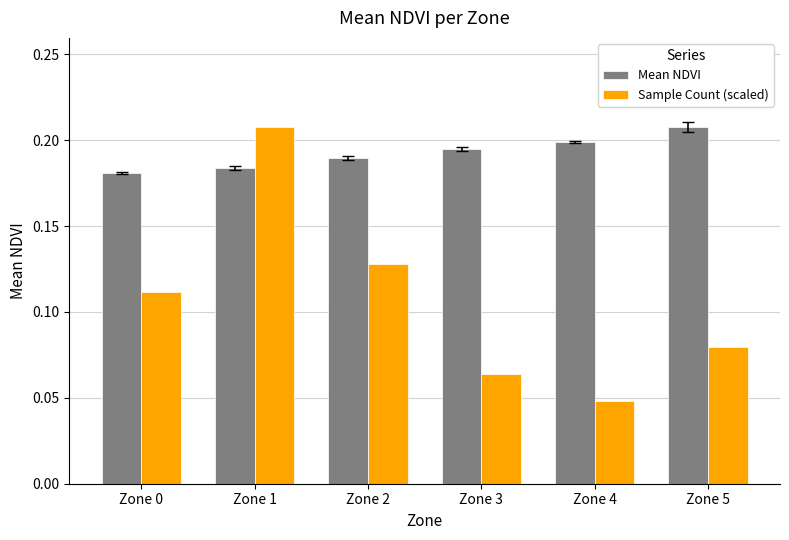

At Zone 4, list the series in order from largest to smallest.

Mean NDVI, Sample Count (scaled)